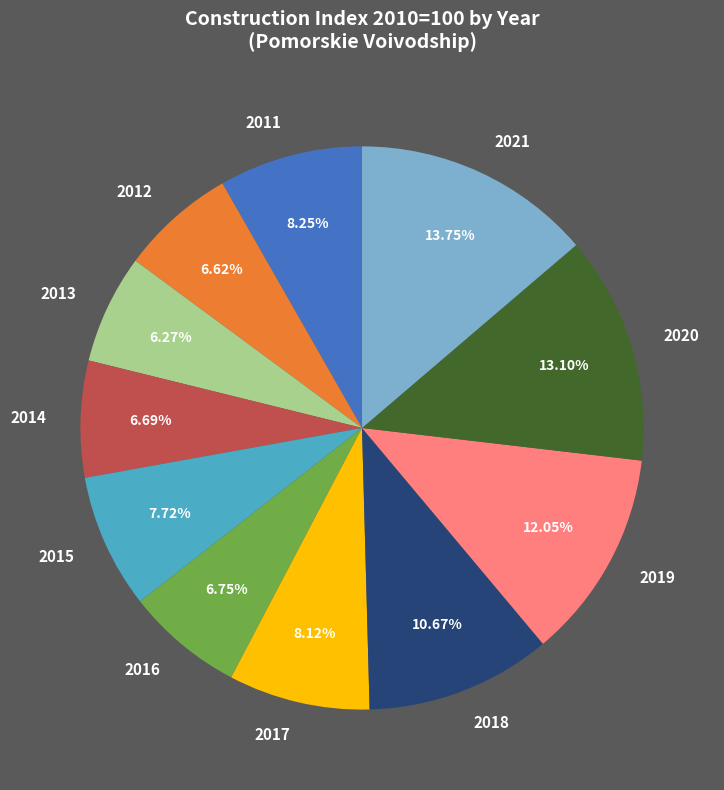

Which category has the biggest portion of the pie?

2021